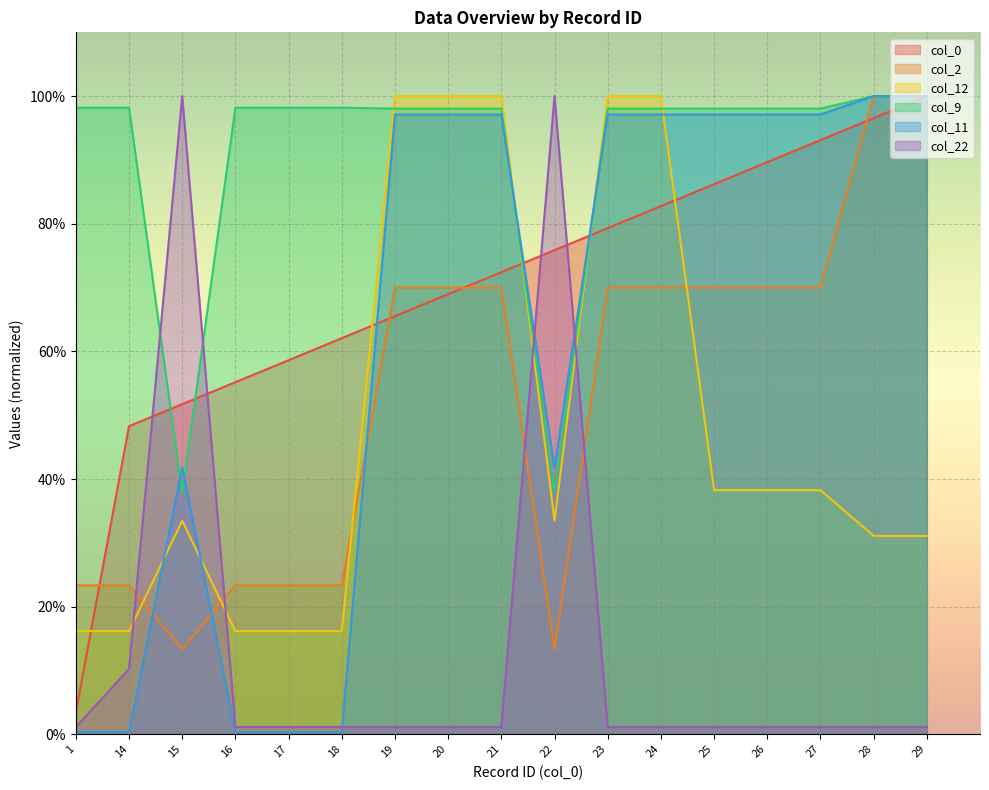

At how many categories does at least one series exceed 0?

17